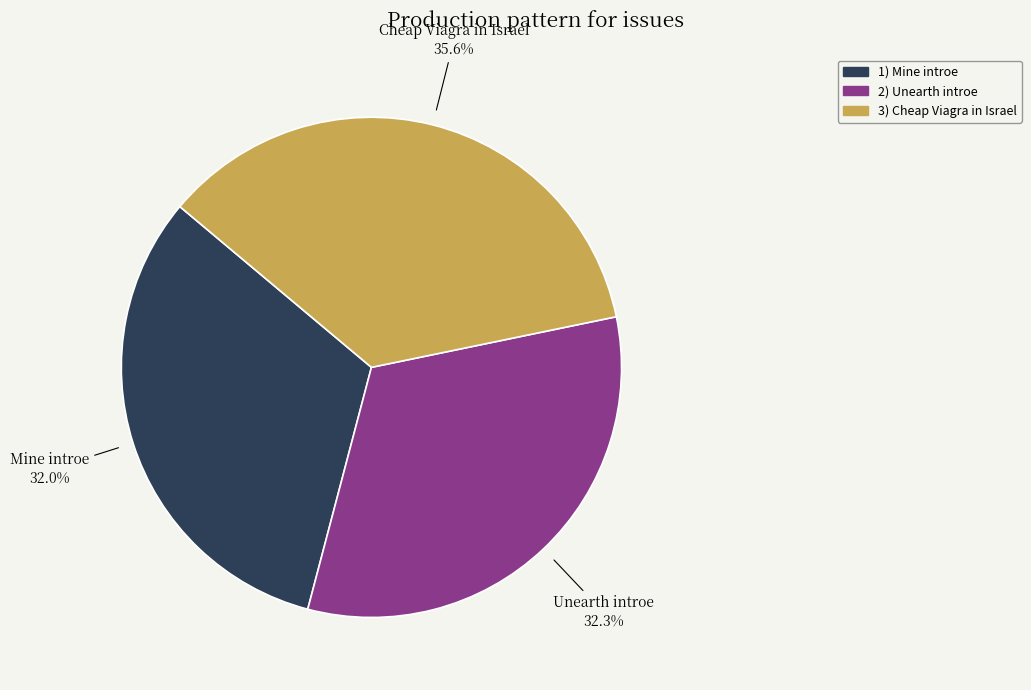

Does Mine introe represent more than half of the total?

No